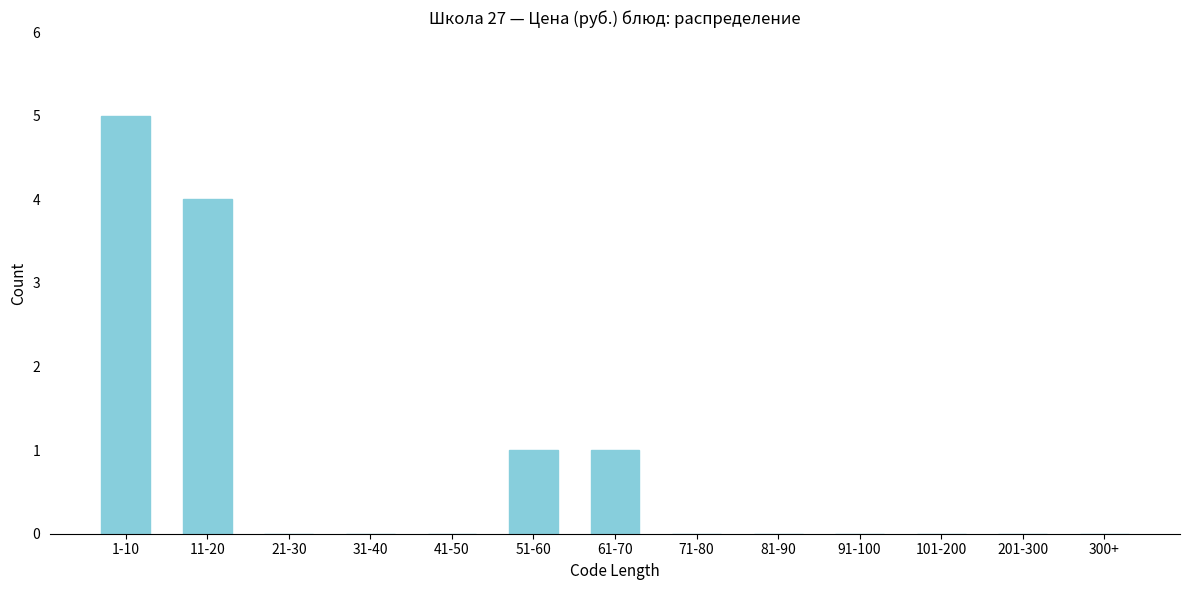

Reading right to left, list all the values displayed in this chart.

300+=0	201-300=0	101-200=0	91-100=0	81-90=0	71-80=0	61-70=1	51-60=1	41-50=0	31-40=0	21-30=0	11-20=4	1-10=5